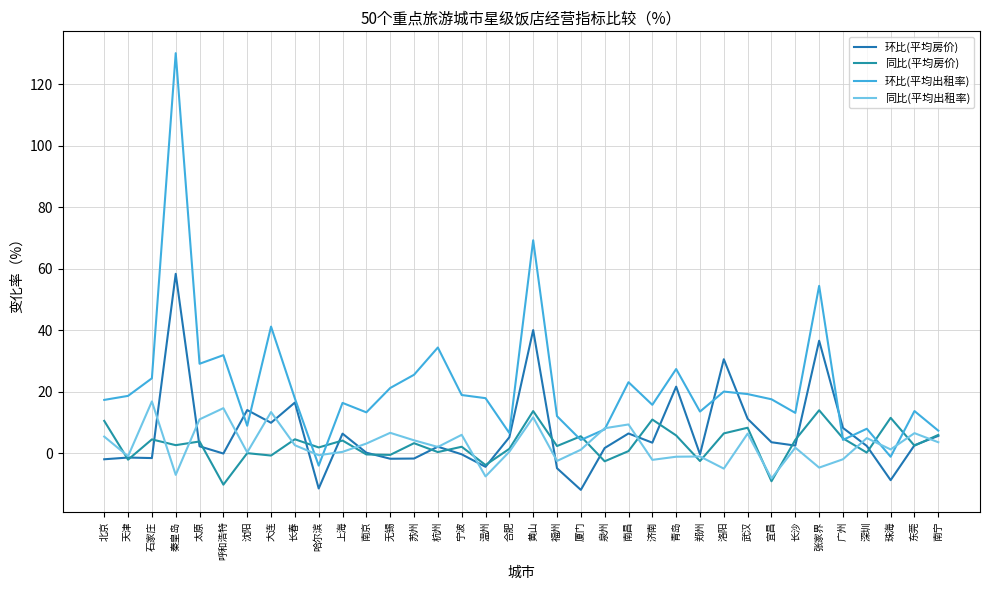

How many categories are shown in the chart?

36